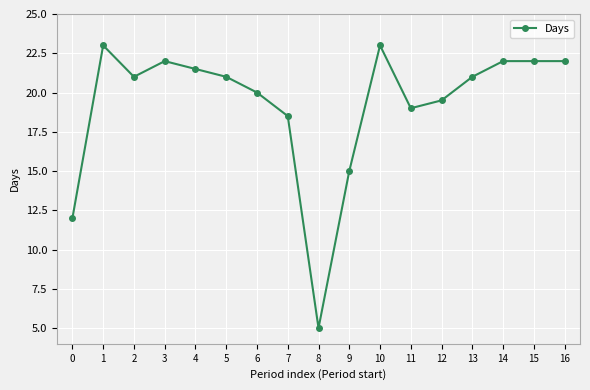

Where does the data first go above 21?

1